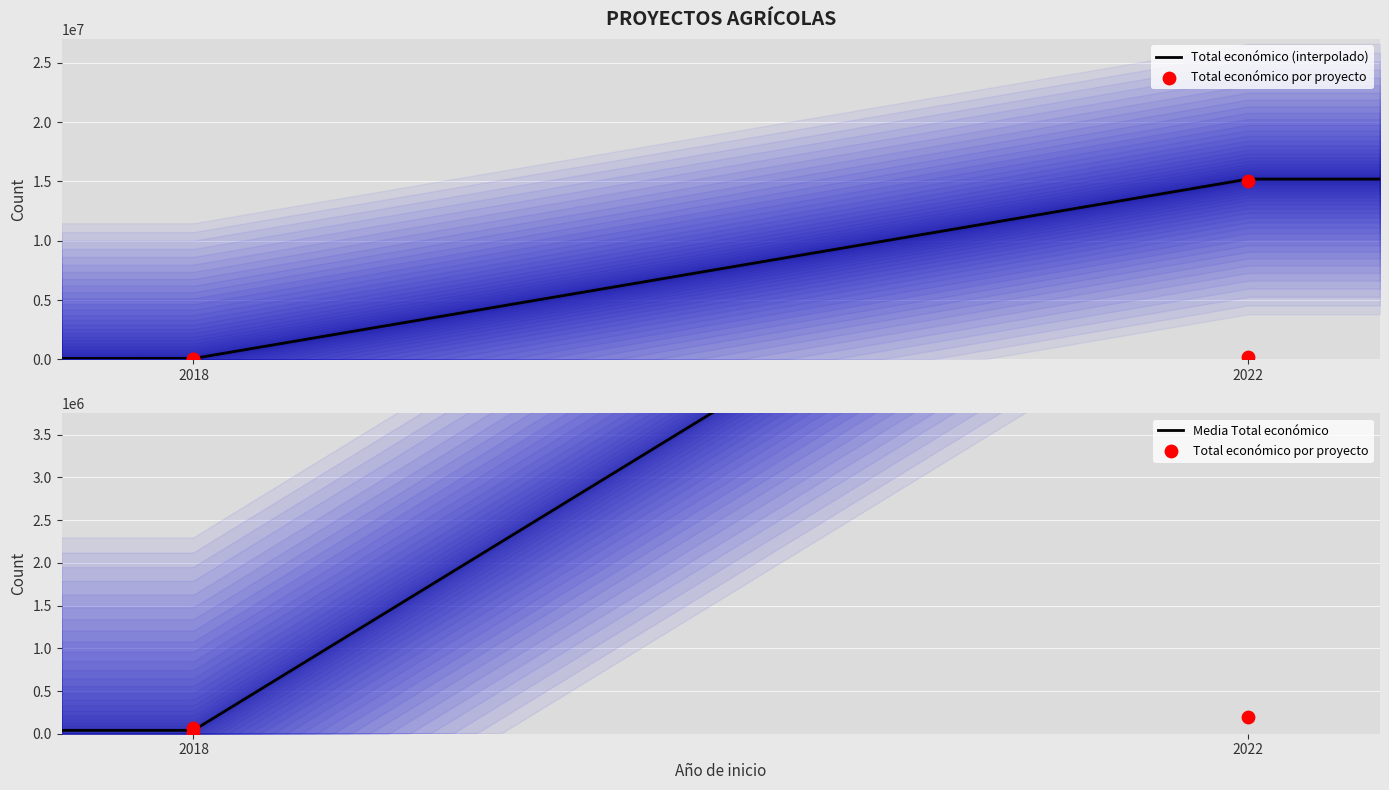

Which has a higher value, 2018 or 2022?

2022